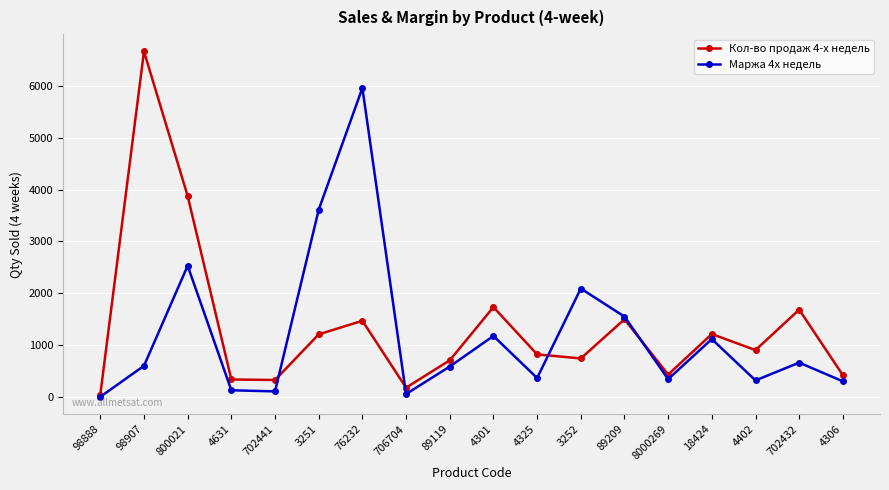

After their last crossing, which series has the higher values: Маржа 4х недель or Кол-во продаж 4-х недель?

Кол-во продаж 4-х недель